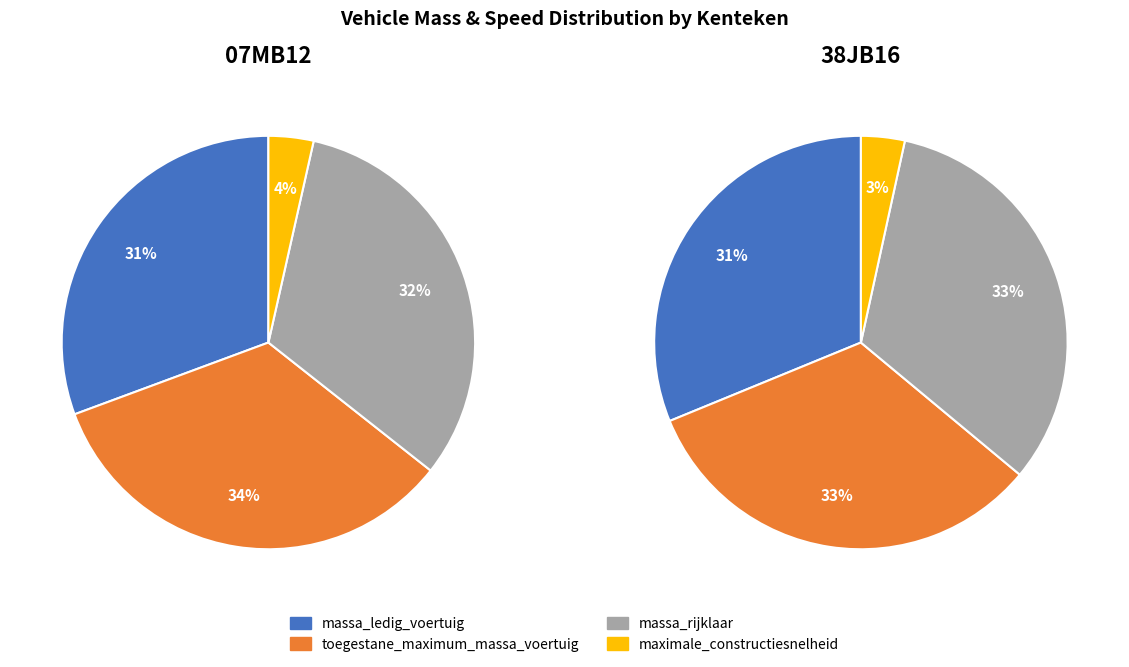

Which category has the biggest portion of the pie?

toegestane_maximum_massa_voertuig